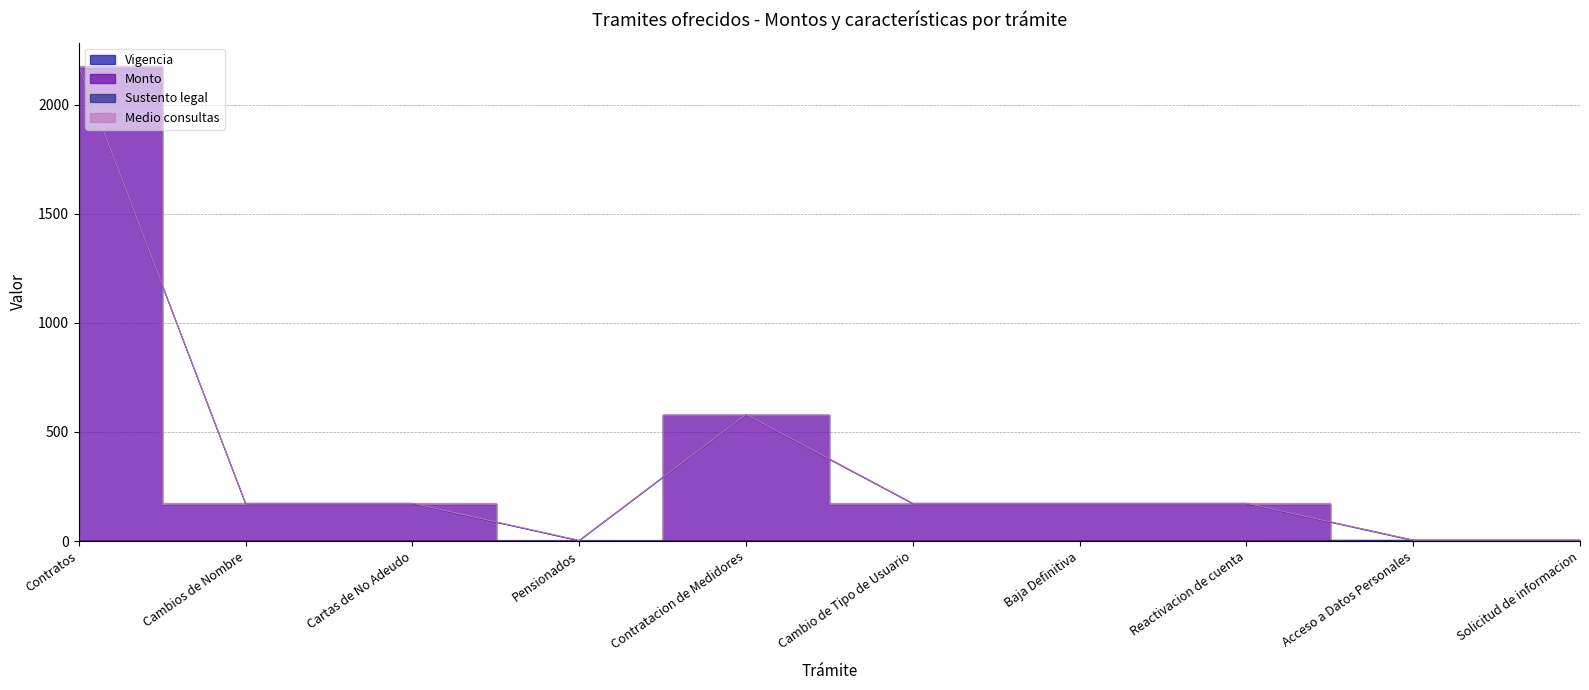

True or false: Vigencia has a value of 1 at Baja Definitiva.

False